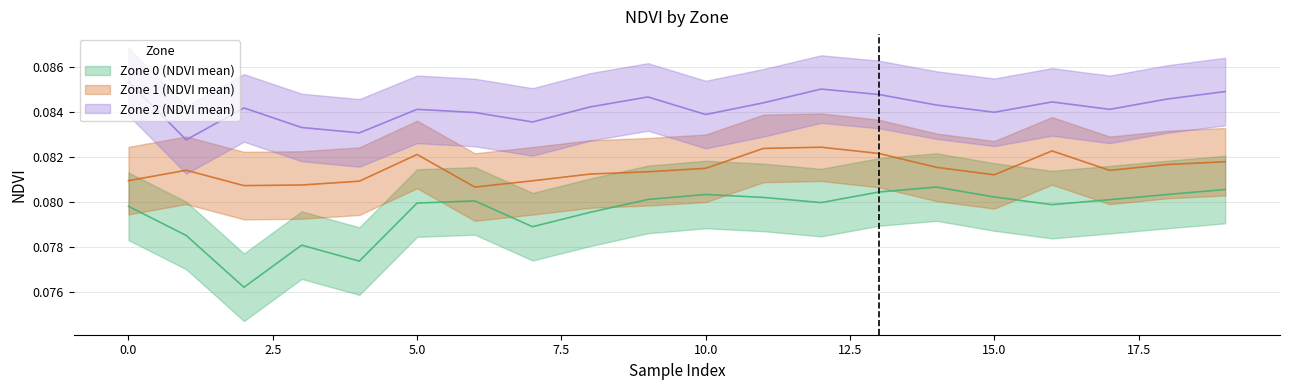

What are all the series names shown in the legend?

Zone 0 (NDVI mean), Zone 1 (NDVI mean), Zone 2 (NDVI mean)